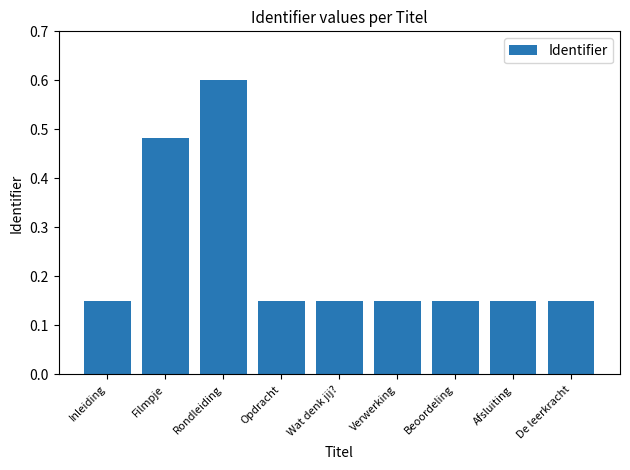

How many values are between 0 and 1?

9